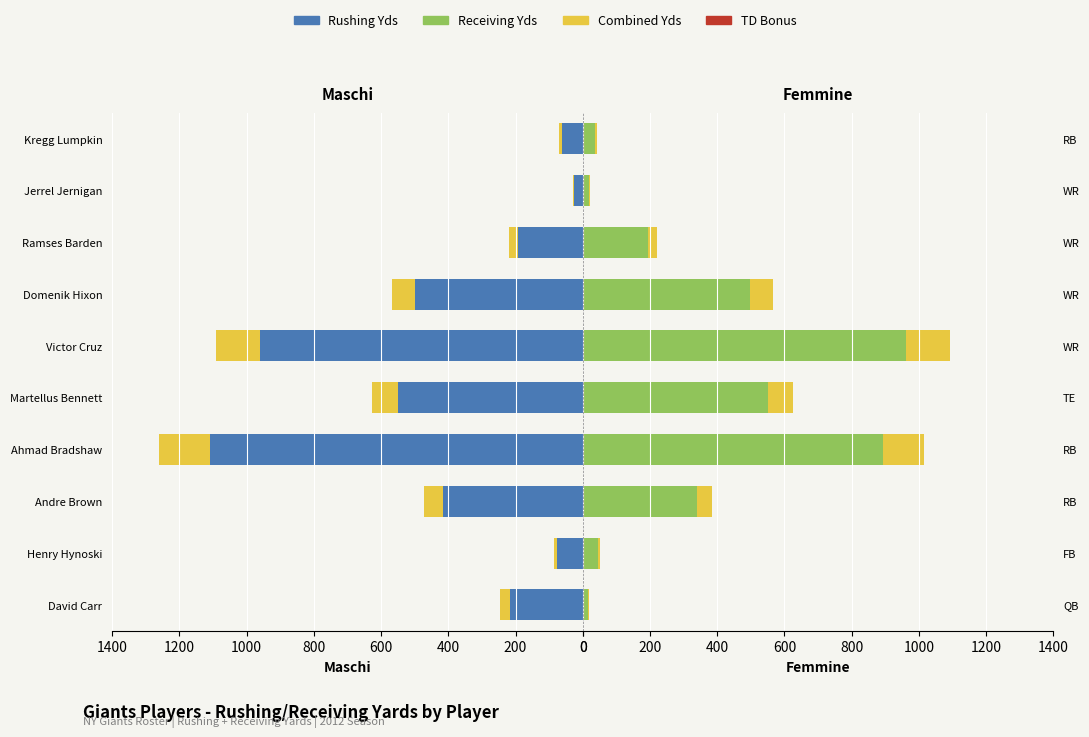

Which series has the widest spread of values?

Maschi